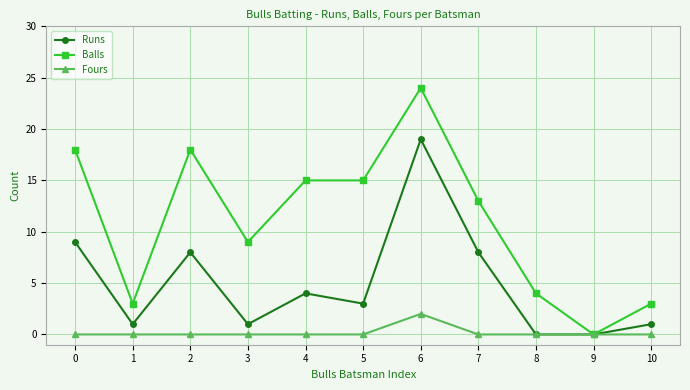

Is it true that Runs equals 1 at 1?

True